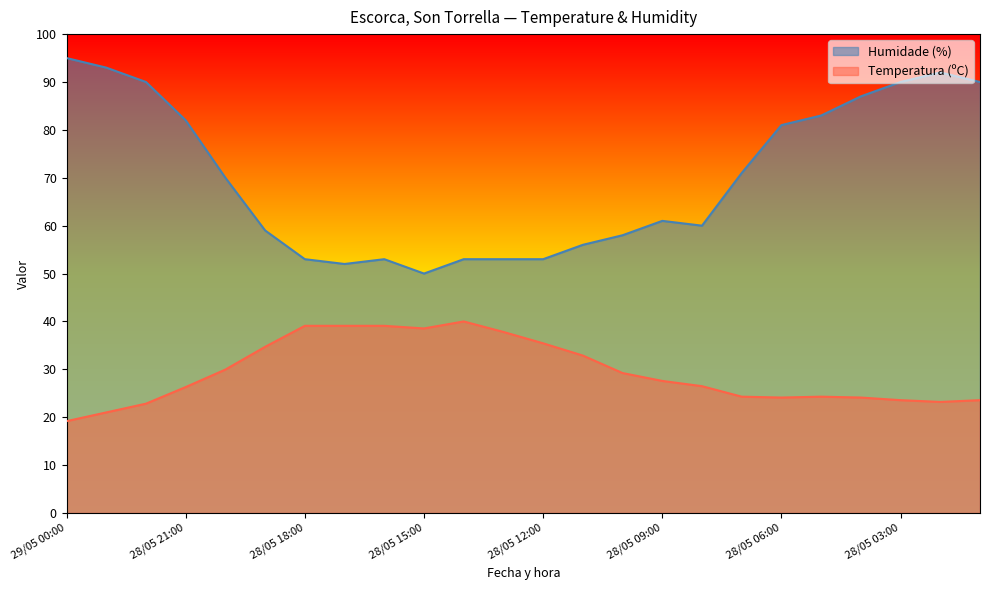

Rank the series by their maximum value, from lowest to highest.

Temperatura (ºC), Humidade (%)